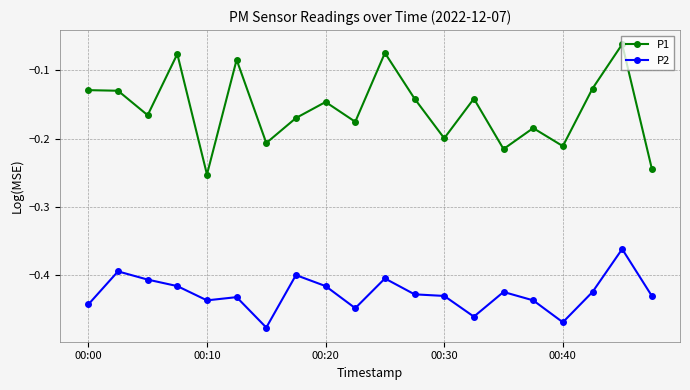

True or false: P1 and P2 cross at least once.

False